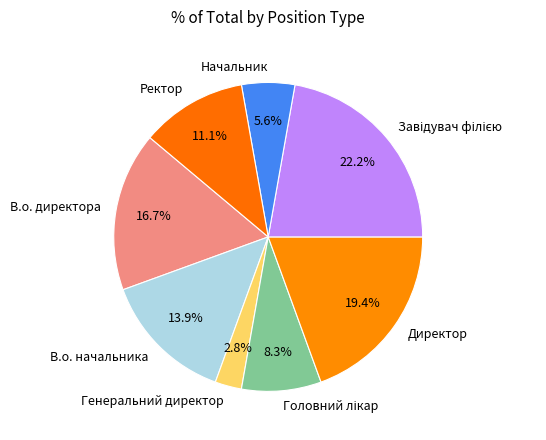

Is there any slice that represents more than half of the pie?

No